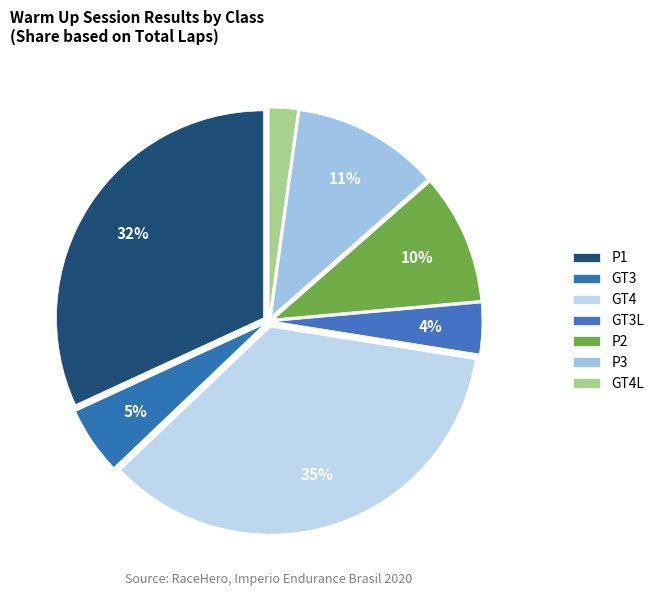

Do P2 and P3 together represent more than half of the pie?

No